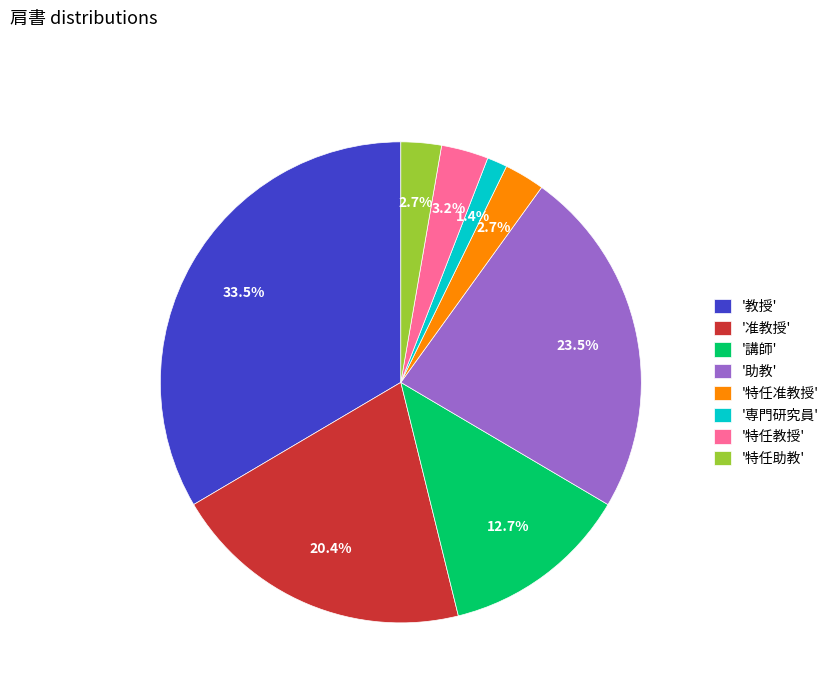

How many slices are in this pie chart?

8